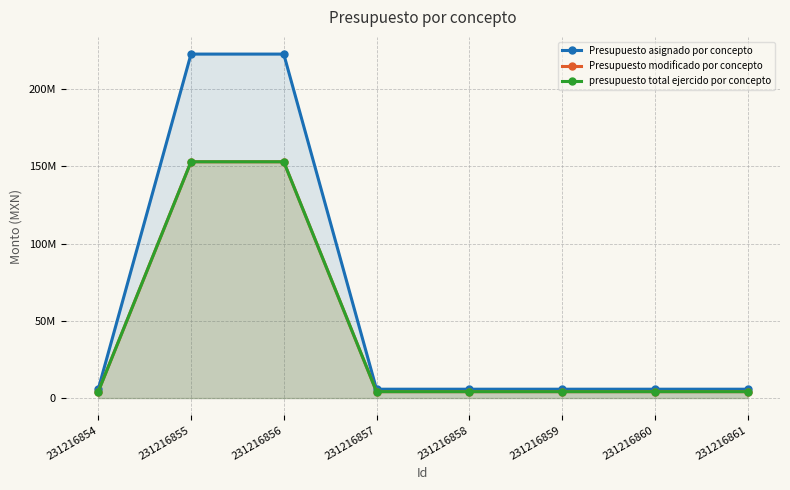

What is the lowest value of the Presupuesto asignado por concepto series?

5727988.0